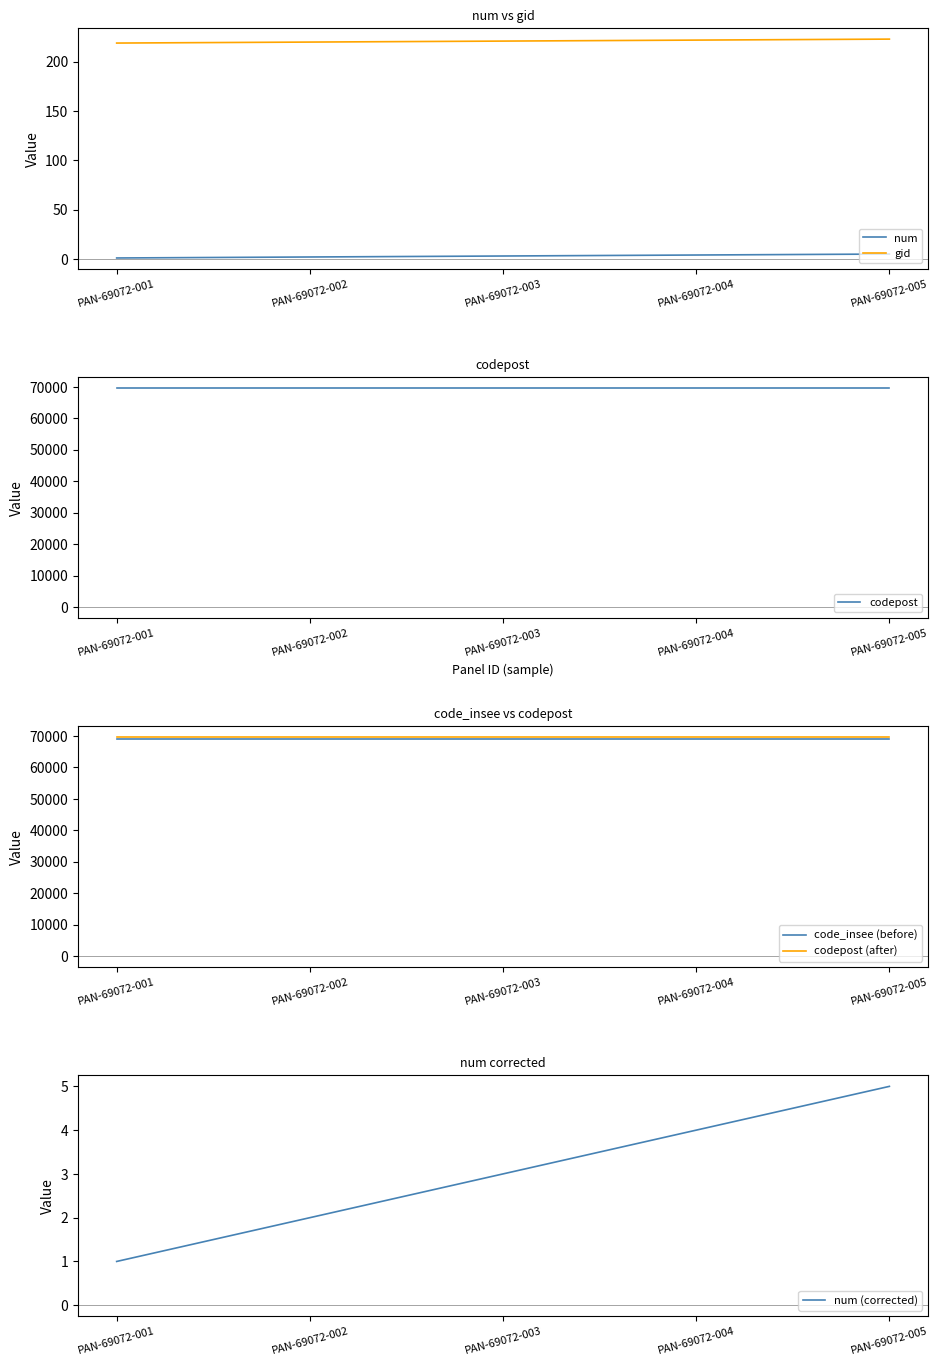

What is the total value across all series at PAN-69072-005?

208445